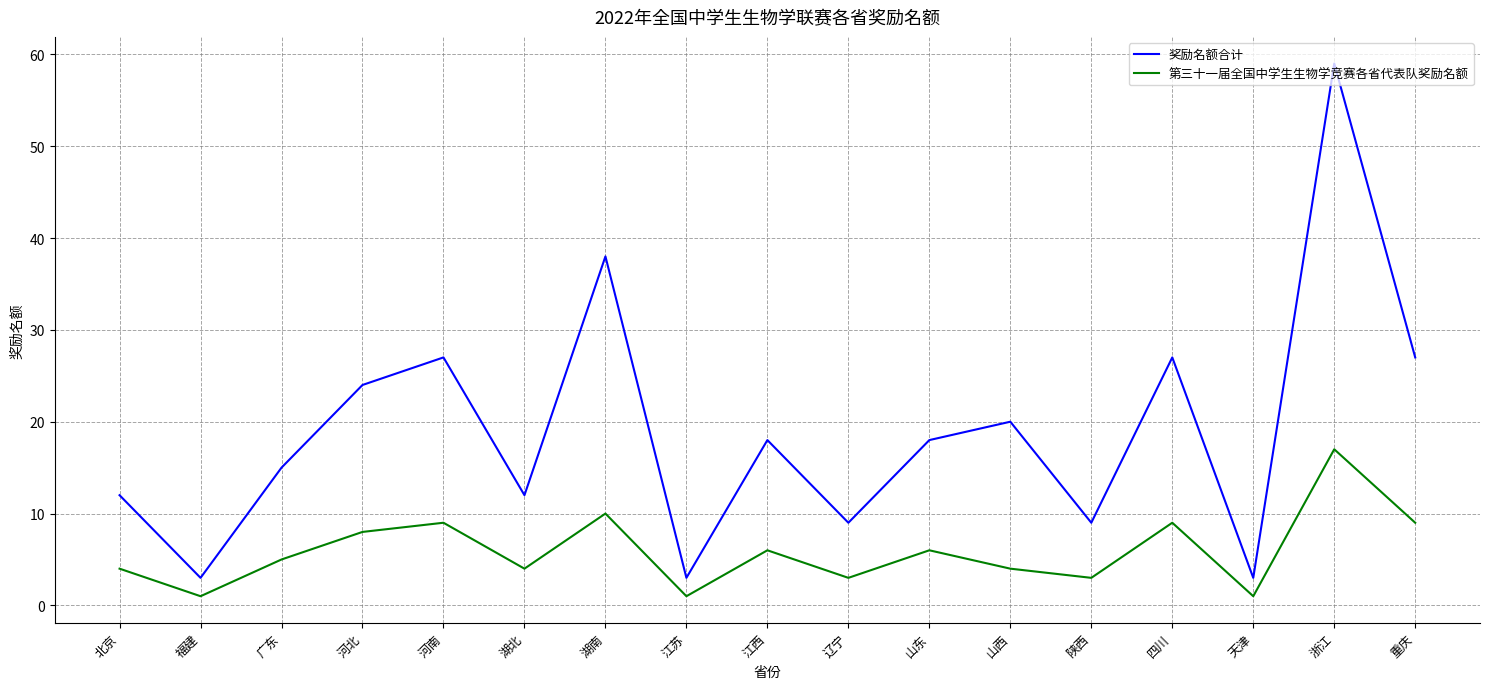

Reading left to right, transcribe all the data shown in this chart.

奖励名额合计: 北京=12	福建=3	广东=15	河北=24	河南=27	湖北=12	湖南=38	江苏=3	江西=18	辽宁=9	山东=18	山西=20	陕西=9	四川=27	天津=3	浙江=59	重庆=27
第三十一届全国中学生生物学竞赛各省代表队奖励名额: 北京=4	福建=1	广东=5	河北=8	河南=9	湖北=4	湖南=10	江苏=1	江西=6	辽宁=3	山东=6	山西=4	陕西=3	四川=9	天津=1	浙江=17	重庆=9